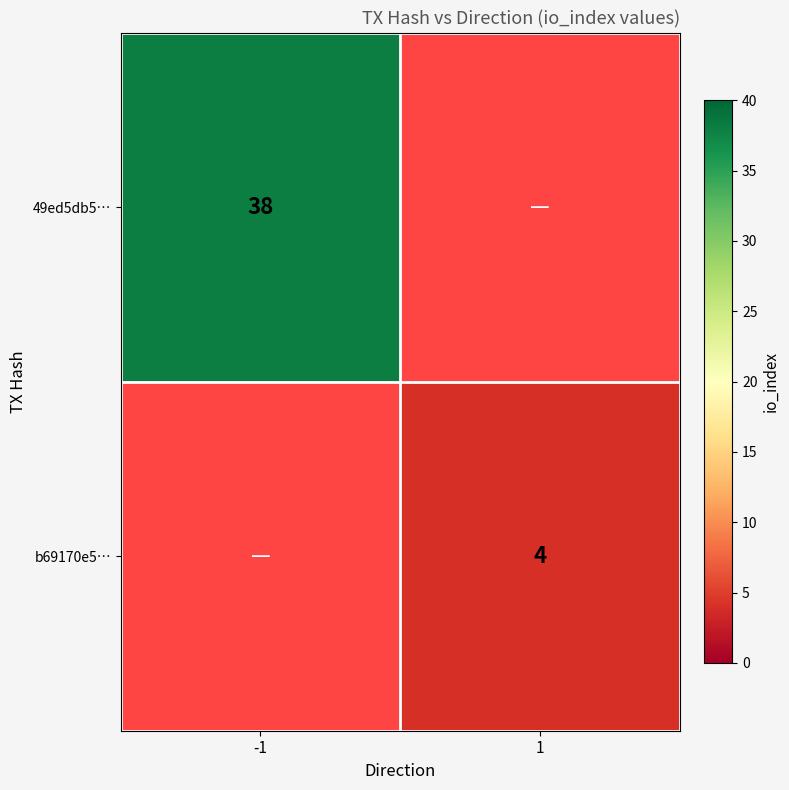

Is it true that 49ed5db5… equals 38 at -1?

True